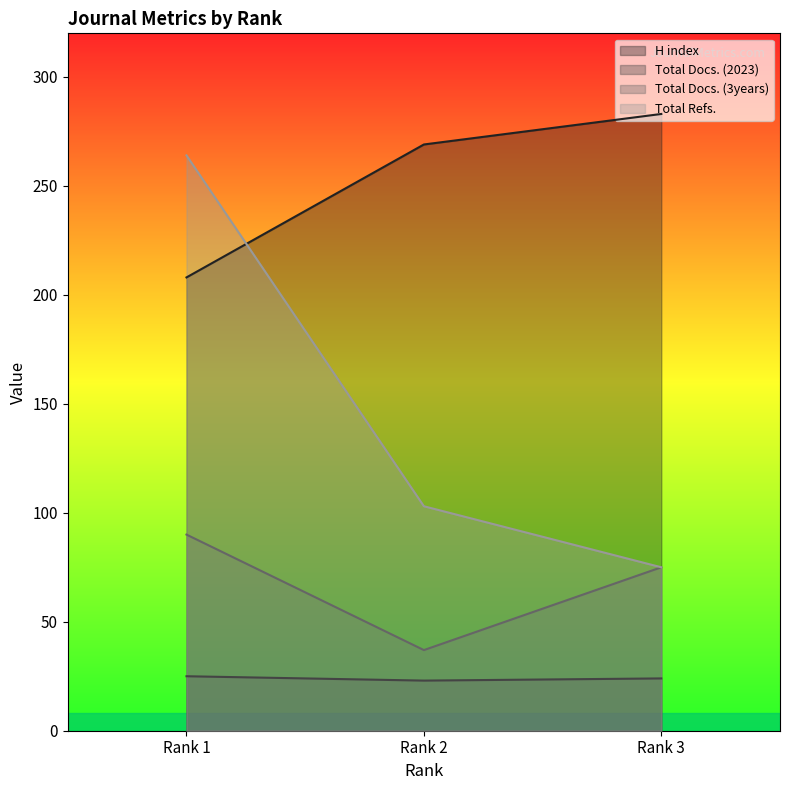

At which label is Total Docs. (3years) closest to 63?

Rank 3